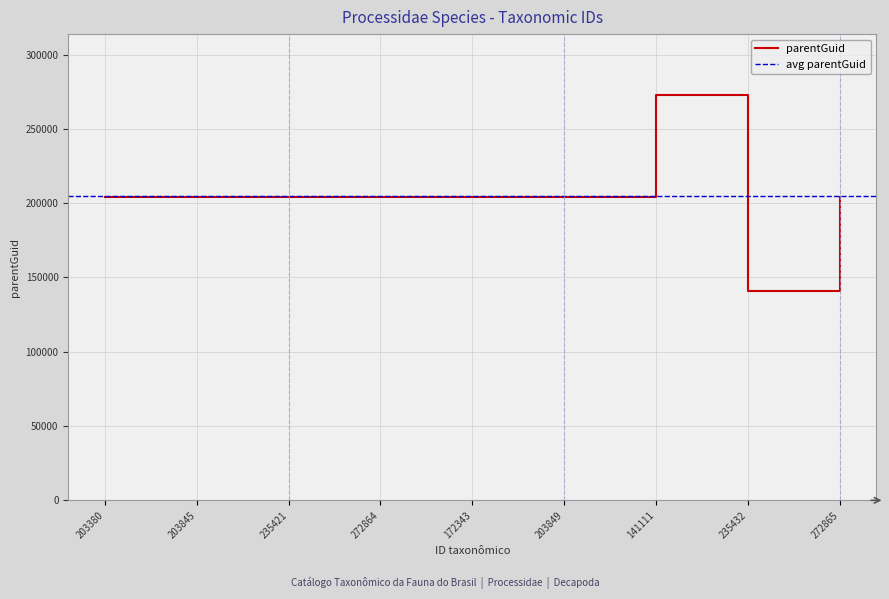

How many lines are shown in the chart?

1